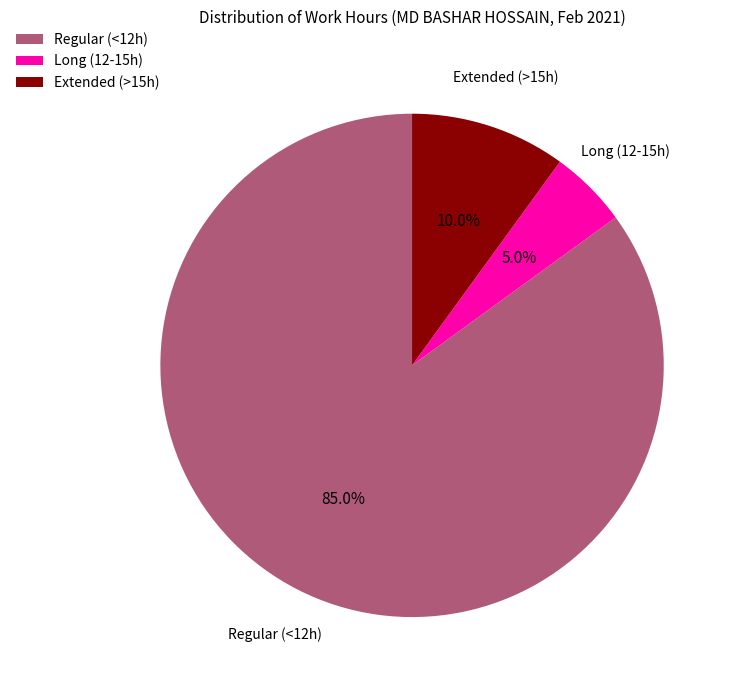

Is there a majority slice in this chart?

Yes